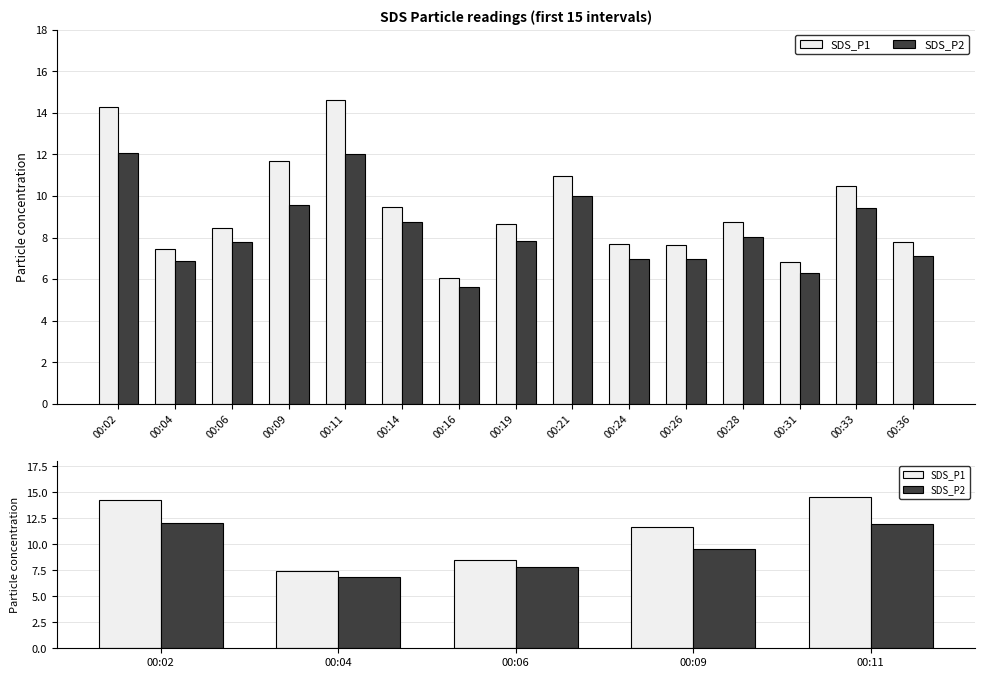

List the series in order of their peak value, lowest first.

SDS_P2, SDS_P1